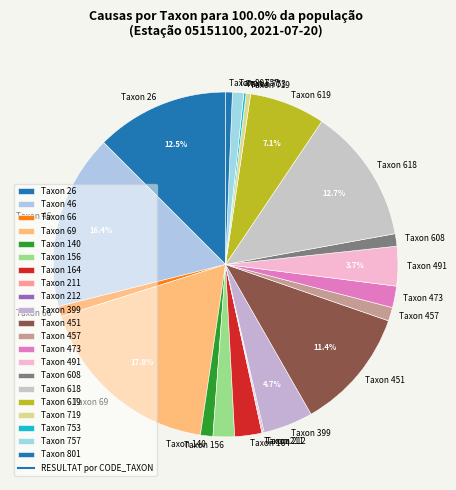

What percentage is NOT represented by Taxon 618?

87.3%